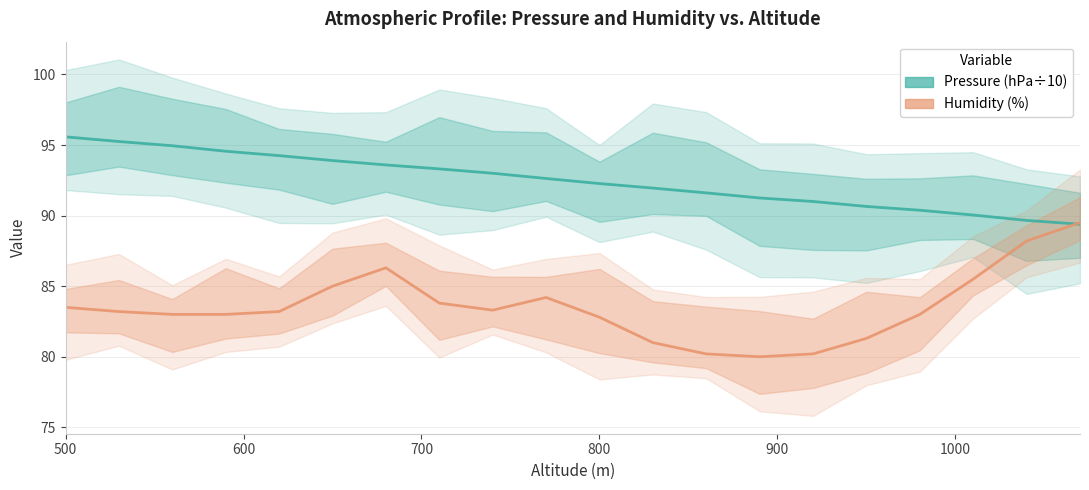

What is the value of the Humidity (%) point at the 17th from the left?

83.0